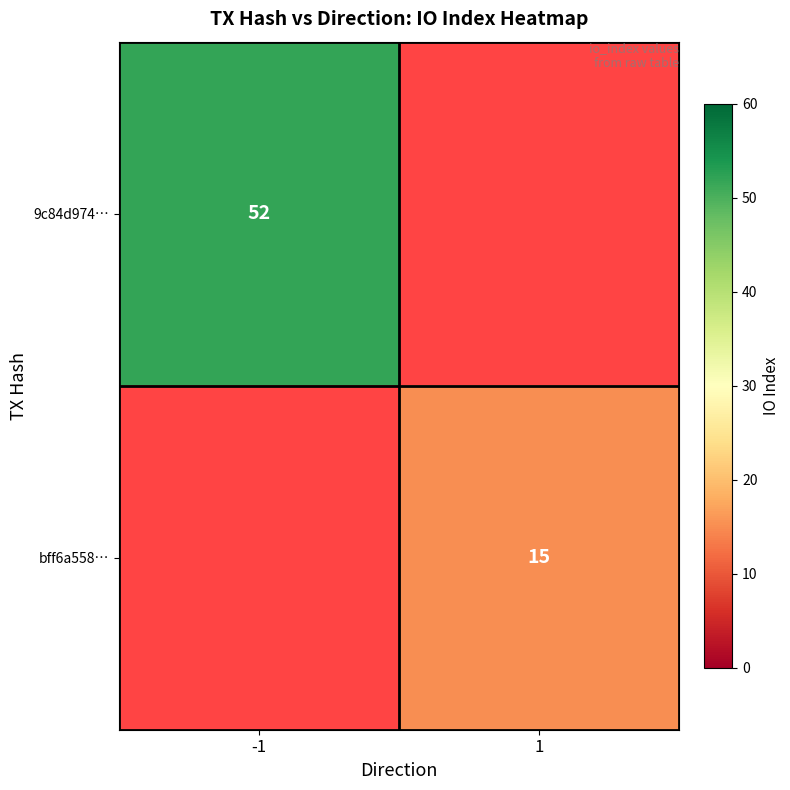

The bff6a558… series shows 7.5 at 1. True or false?

False